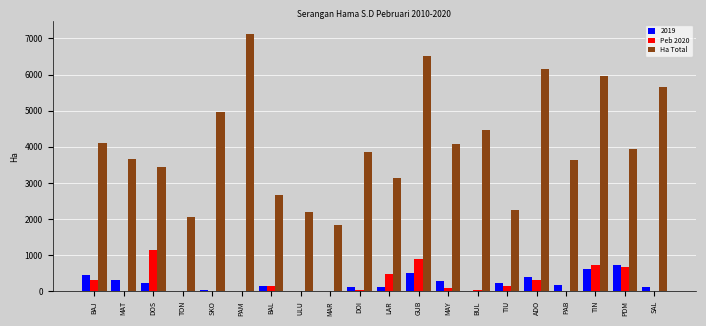

What is the sum of all Ha Total values?

81700.6